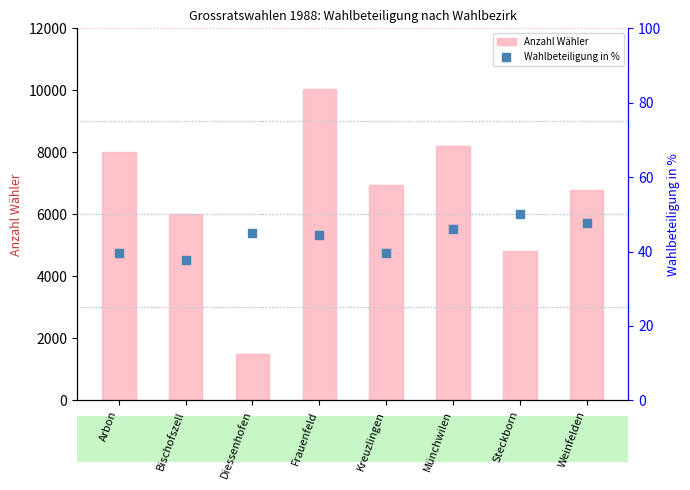

Which series contains the lowest Y value?

Wahlbeteiligung in %